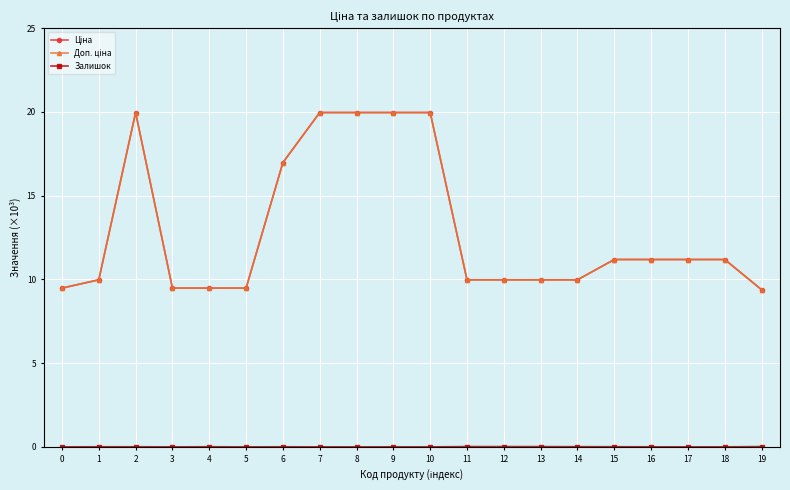

What is the total value across all series at 1?

20.0